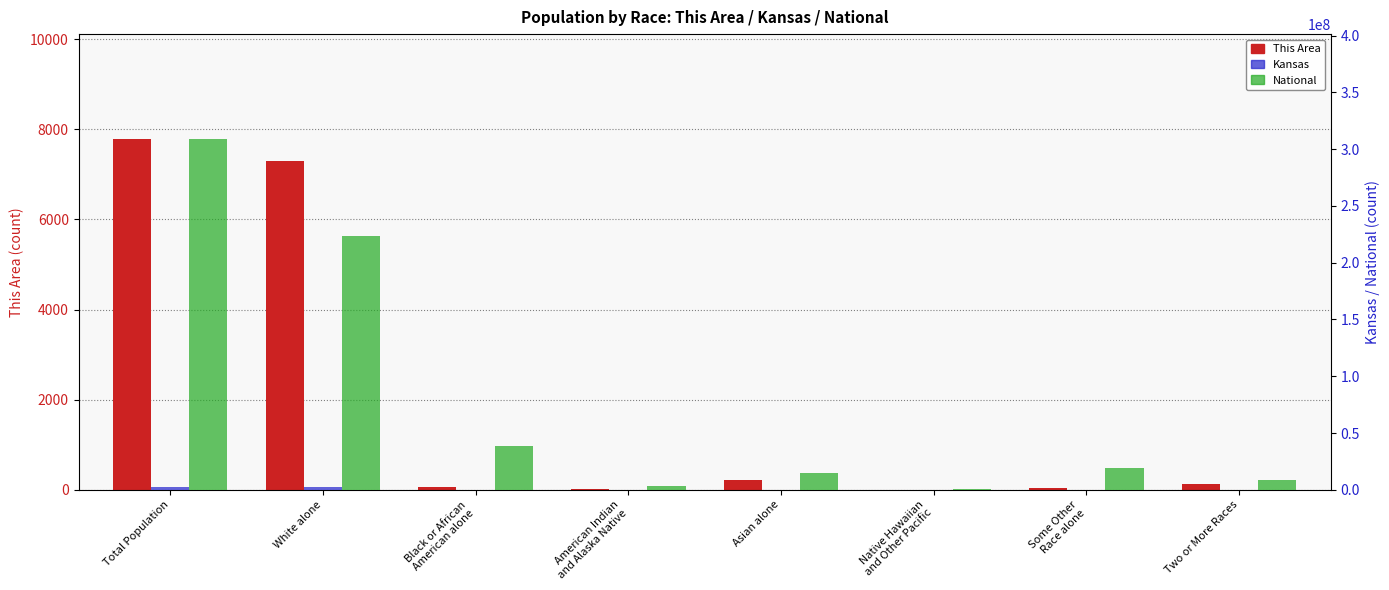

What position from the right is Total Population?

8